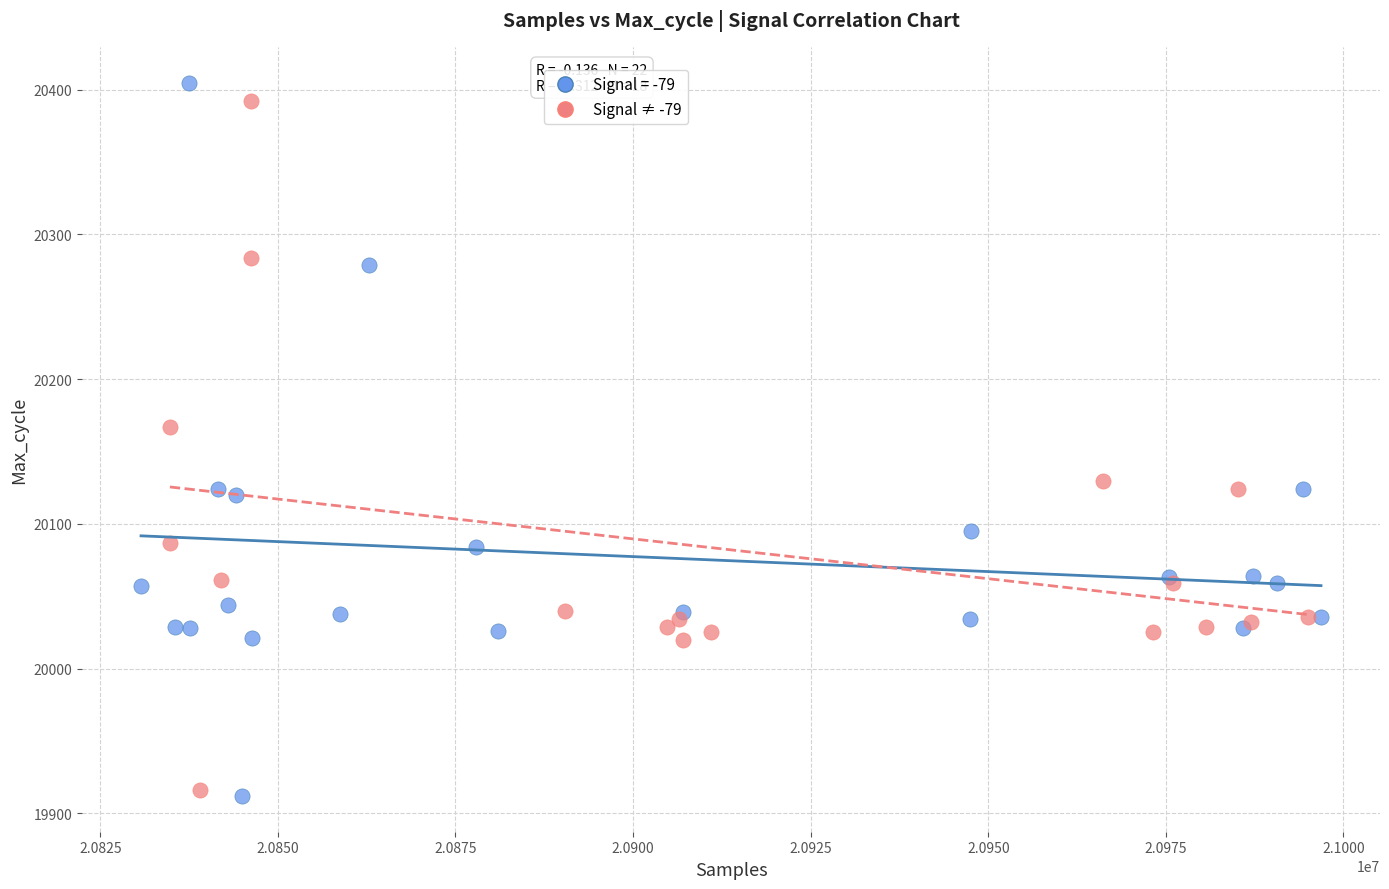

What are all the series names shown in the legend?

Signal = -79, Signal ≠ -79